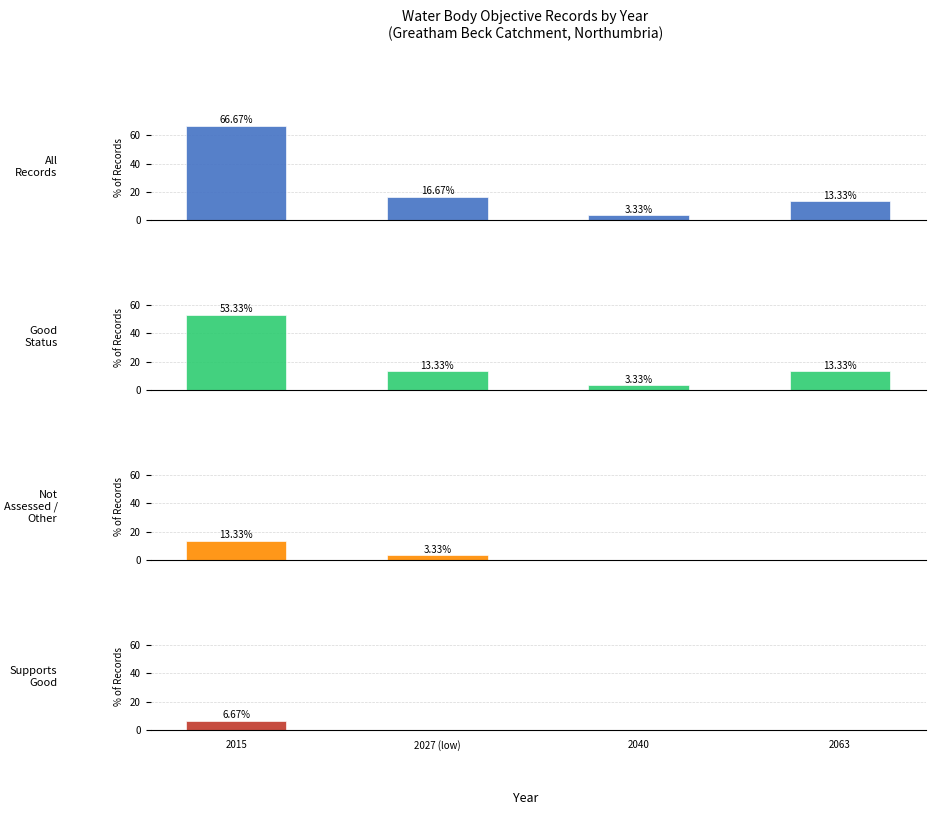

What is the label of the 2nd bar from the left?

2027 (low)